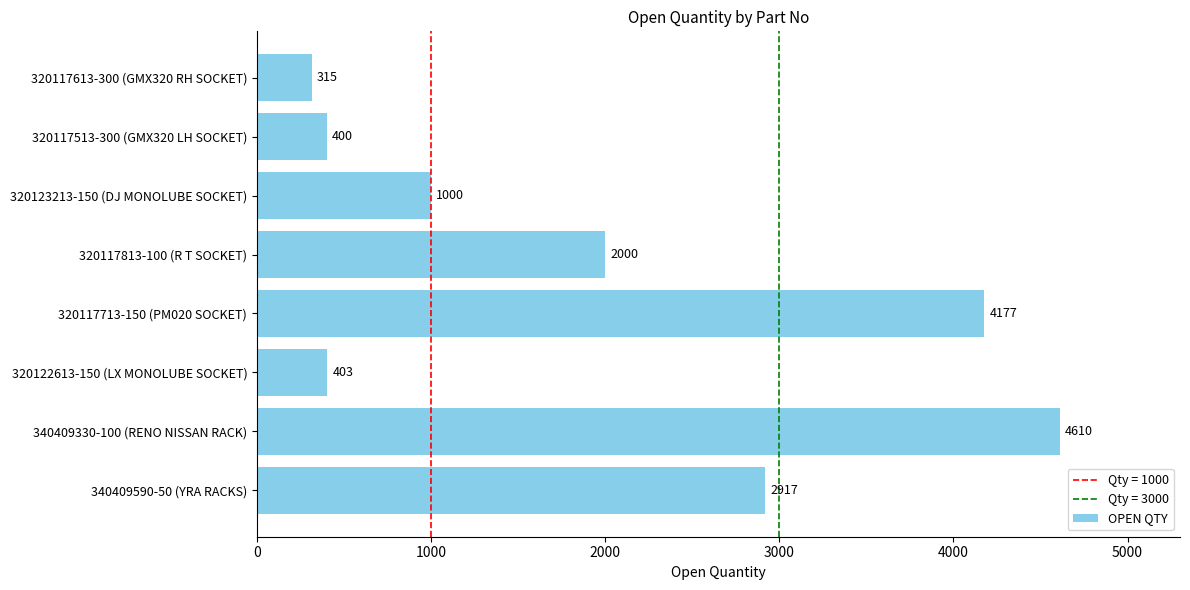

Does the chart contain stacked bars?

No